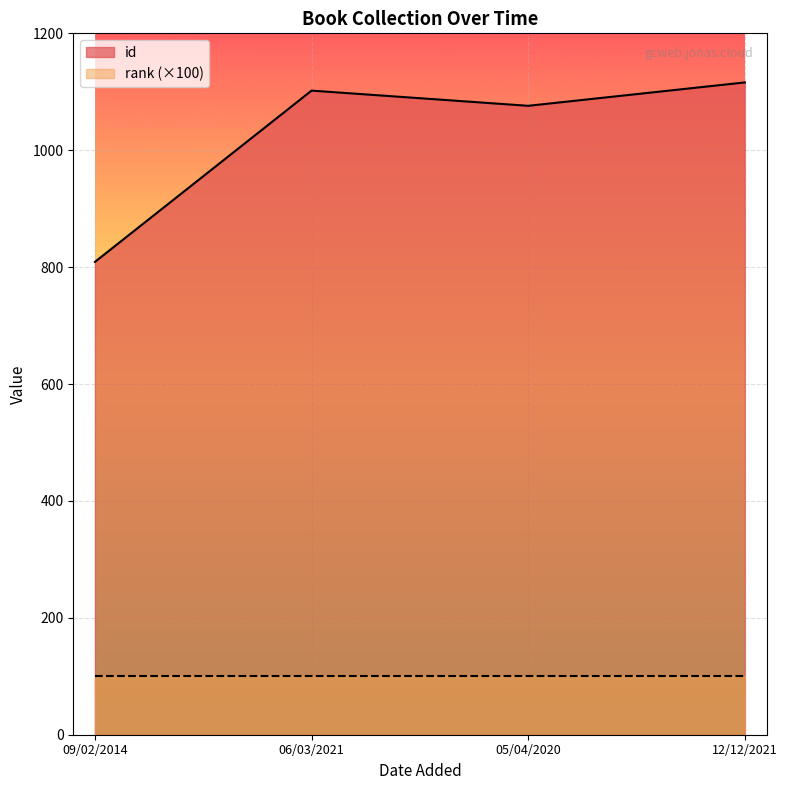

What value does the data have at 06/03/2021, to the nearest 5?

1100